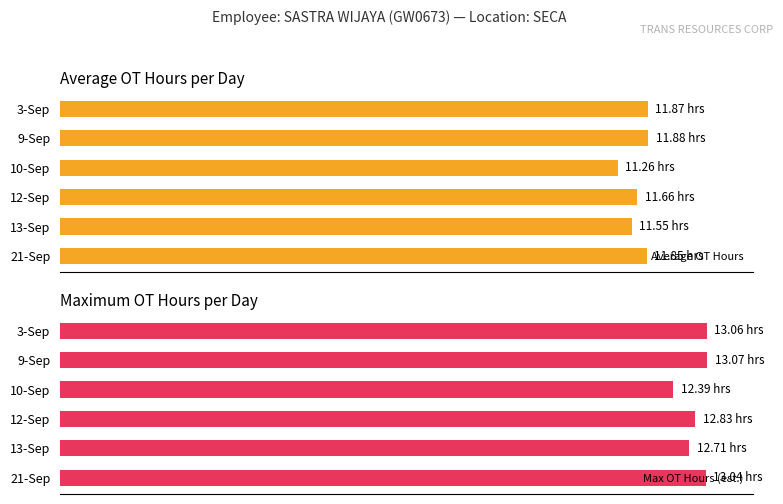

Which series changed the most between 3-Sep and 10-Sep?

Max OT Hours (est.)